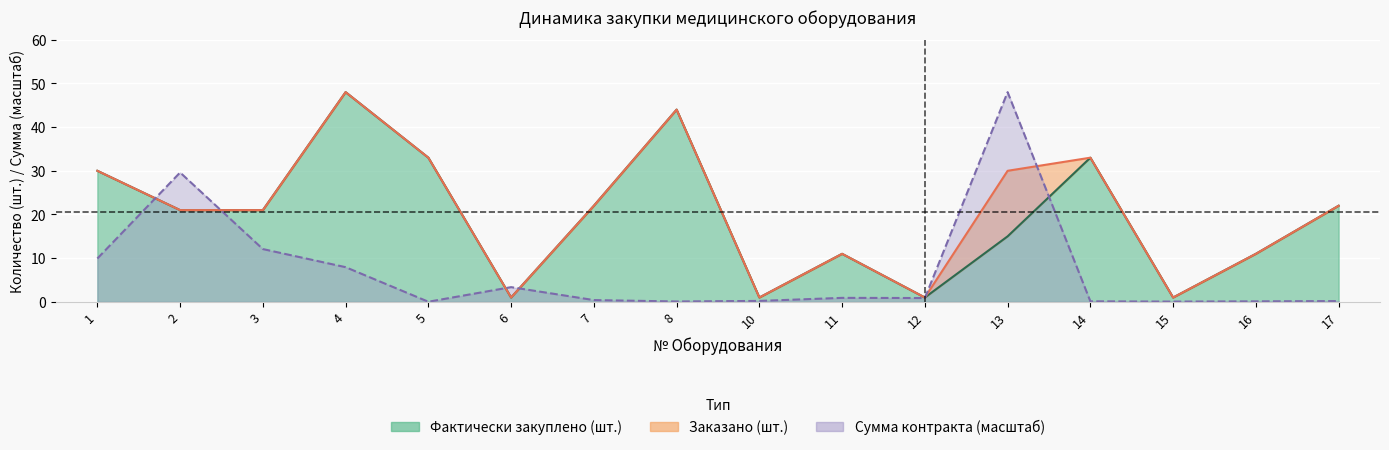

What is the difference between the maximum and second lowest values in the Заказано (шт.) series?

47.0